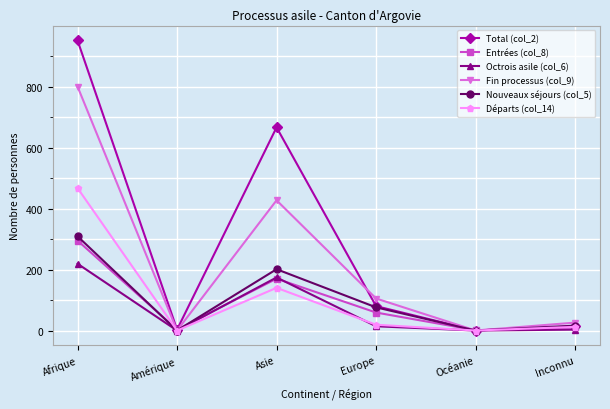

The value of Fin processus (col_9) at Océanie is -251. True or false?

False